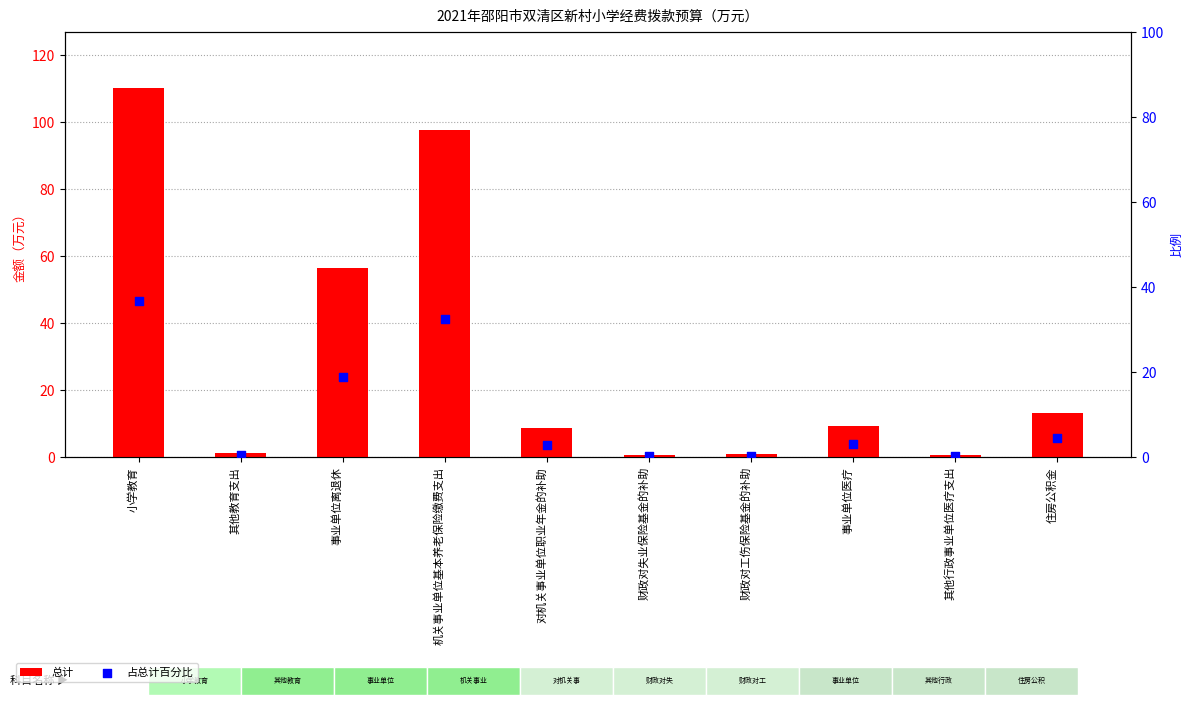

Which series has the largest Y range (max minus min)?

总计